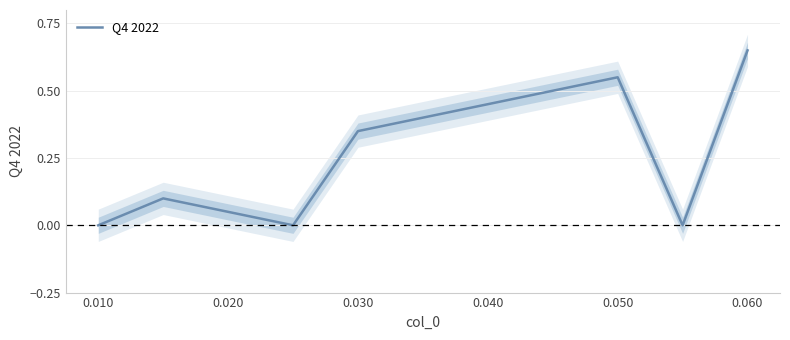

Count the values in the range 0 to 1.

9